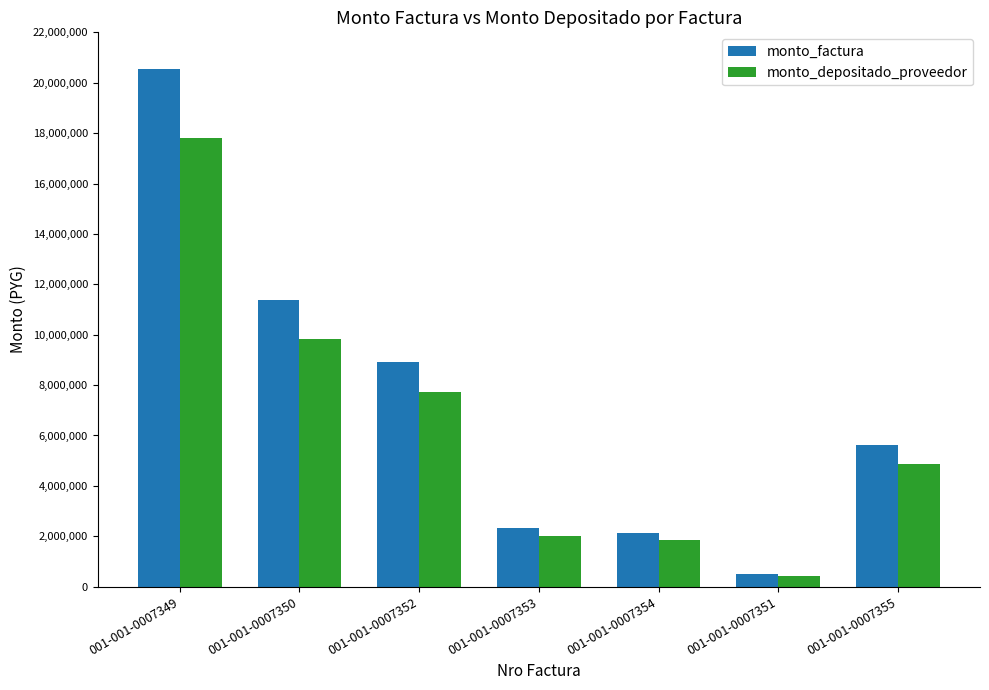

What is the label of the 6th bar from the left?

001-001-0007351